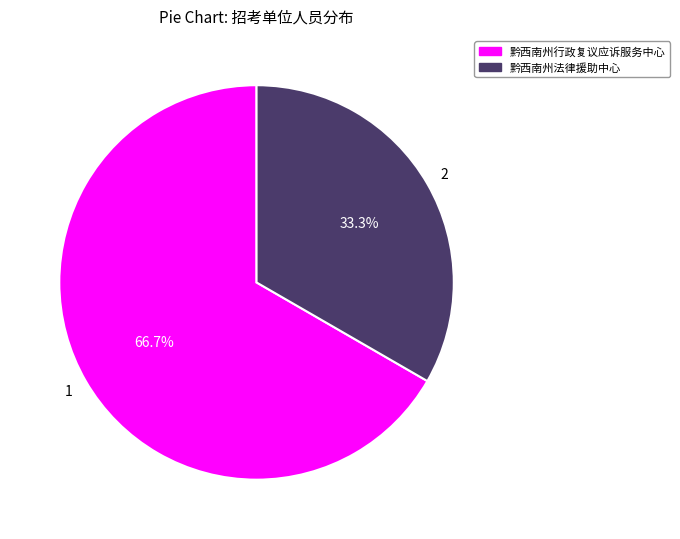

What percentage do 黔西南州行政复议应诉服务中心 and 黔西南州法律援助中心 together represent?

100.0%